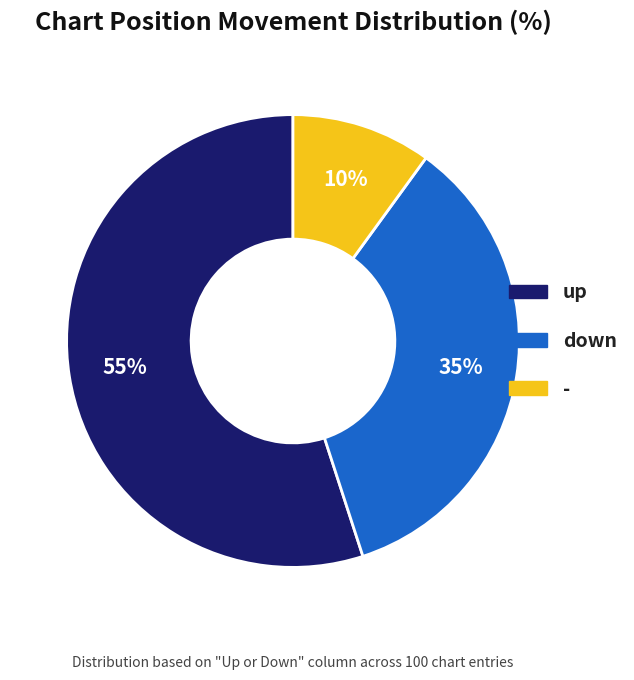

The - slice represents 1% of the pie. True or false?

False